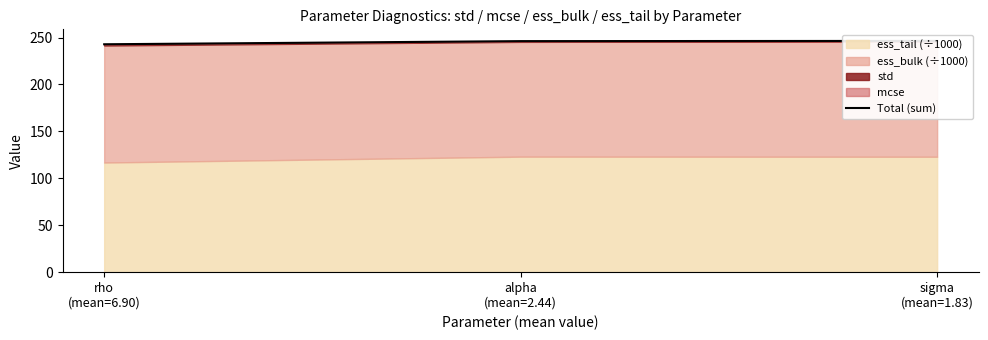

What is the sum of all values?

735.3